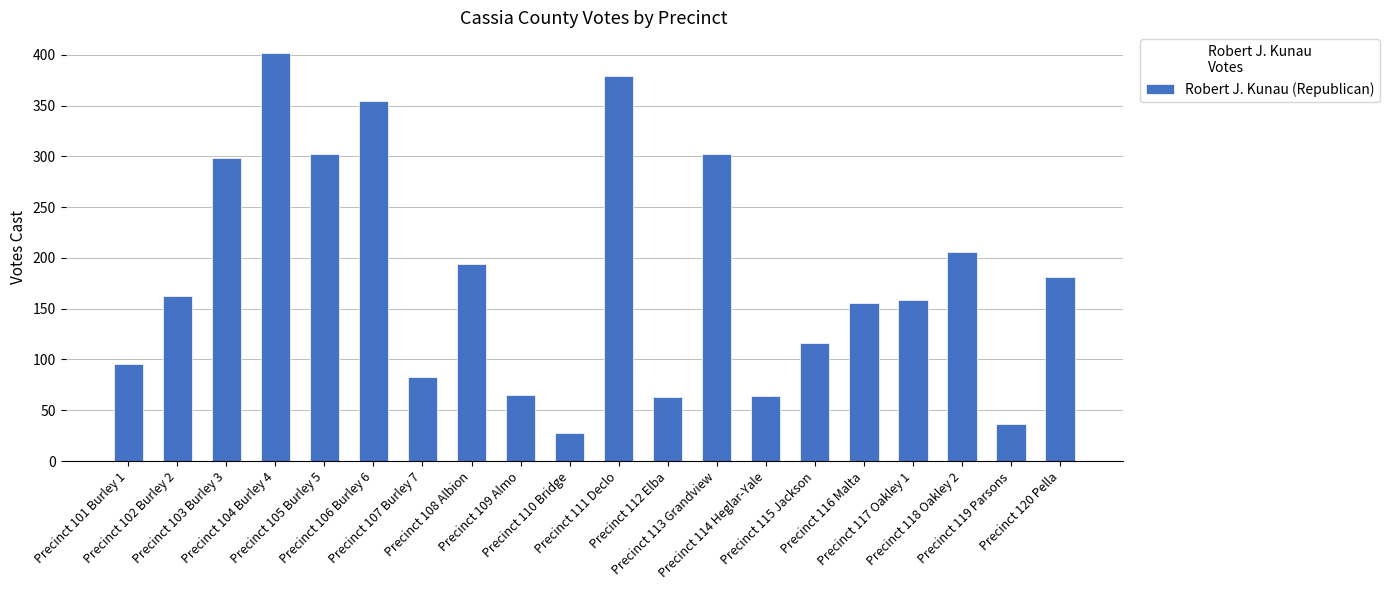

What is the ratio of the value at Precinct 110 Bridge to the value at Precinct 106 Burley 6?

0.1